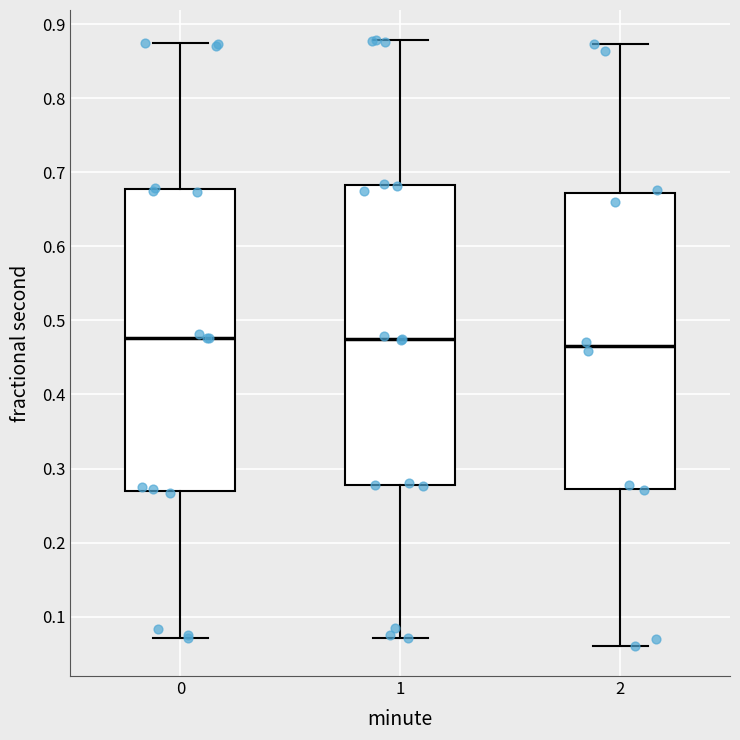

Where is the upper edge of the box at x = 0 on the y-axis? The values are not printed on the chart, so give them approximately, as read against the axis.

0.68